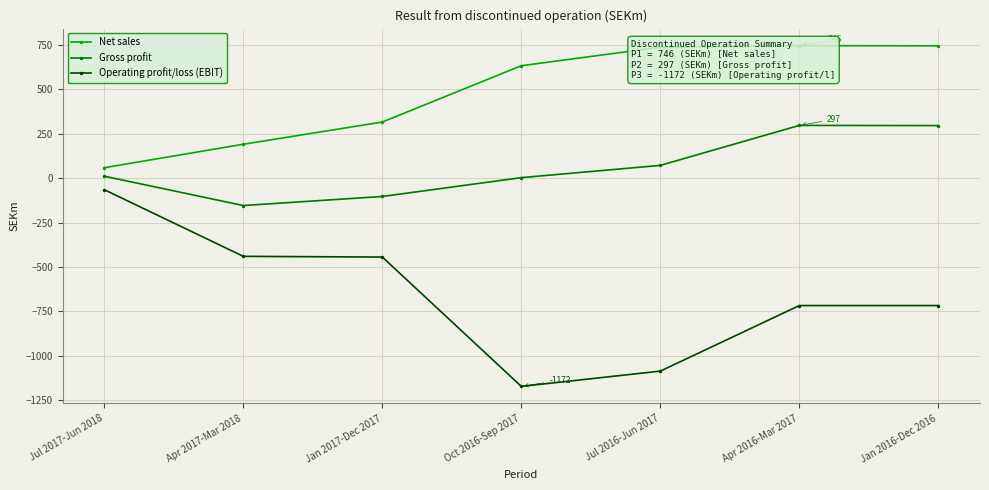

True or false: Gross profit has a value of 3 at Oct 2016-Sep 2017.

True